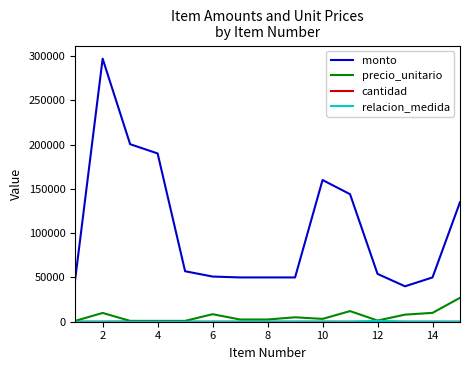

Which series has the widest spread of values?

monto